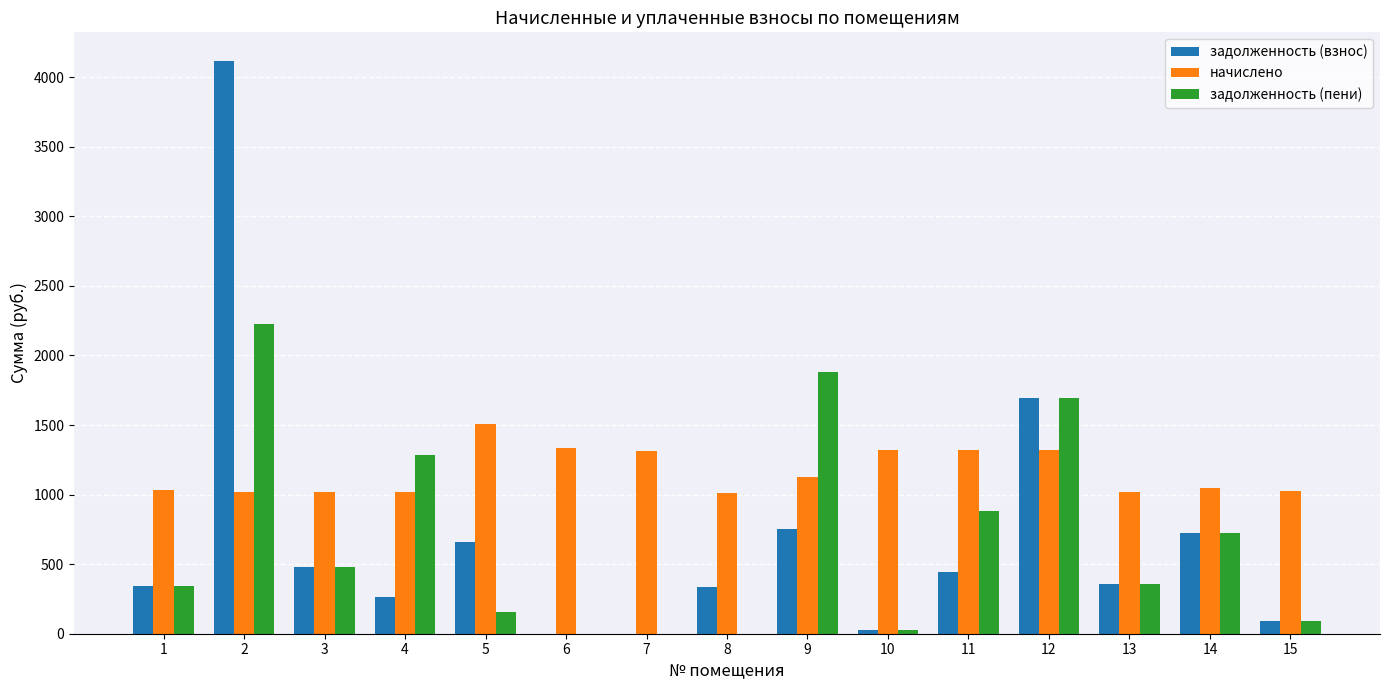

Is the value of задолженность (взнос) at 8 greater than the value of задолженность (пени) at 7?

Yes